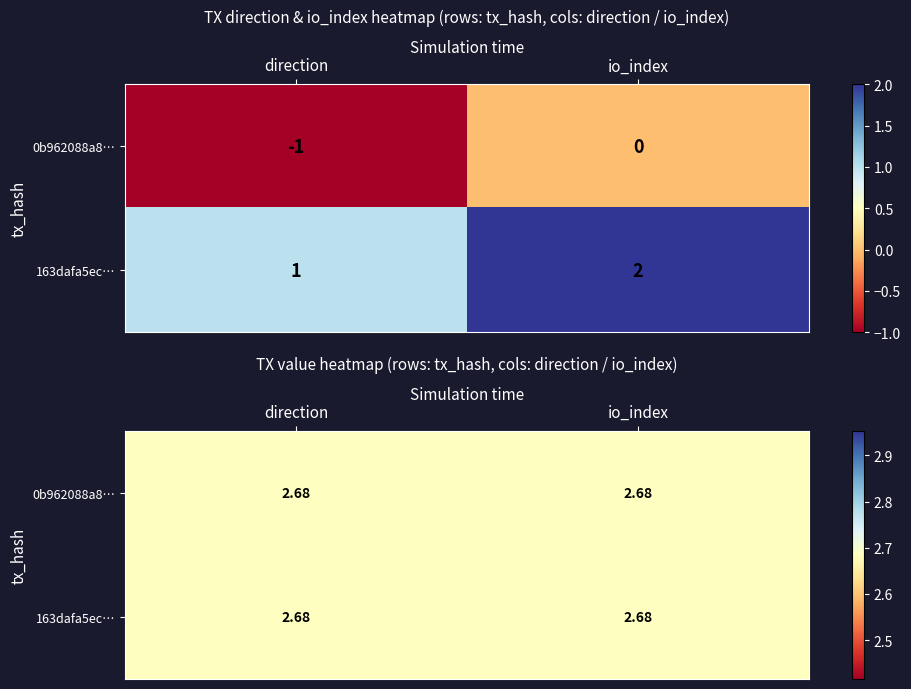

What is the difference between the highest and lowest values at 1?

2